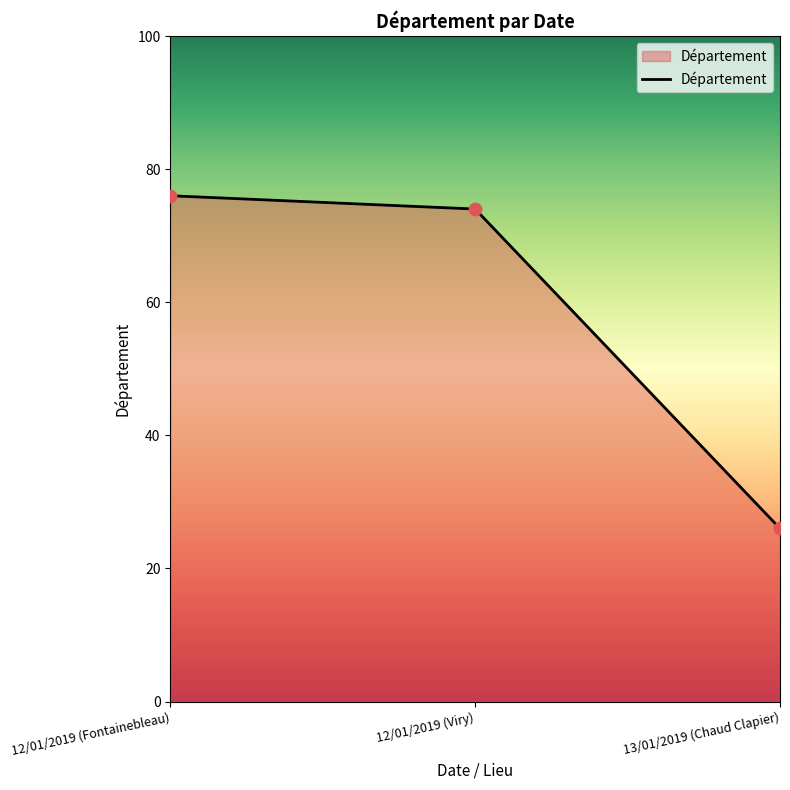

What is the ratio of the value at 12/01/2019 (Viry) to the value at 13/01/2019 (Chaud Clapier)?

2.8